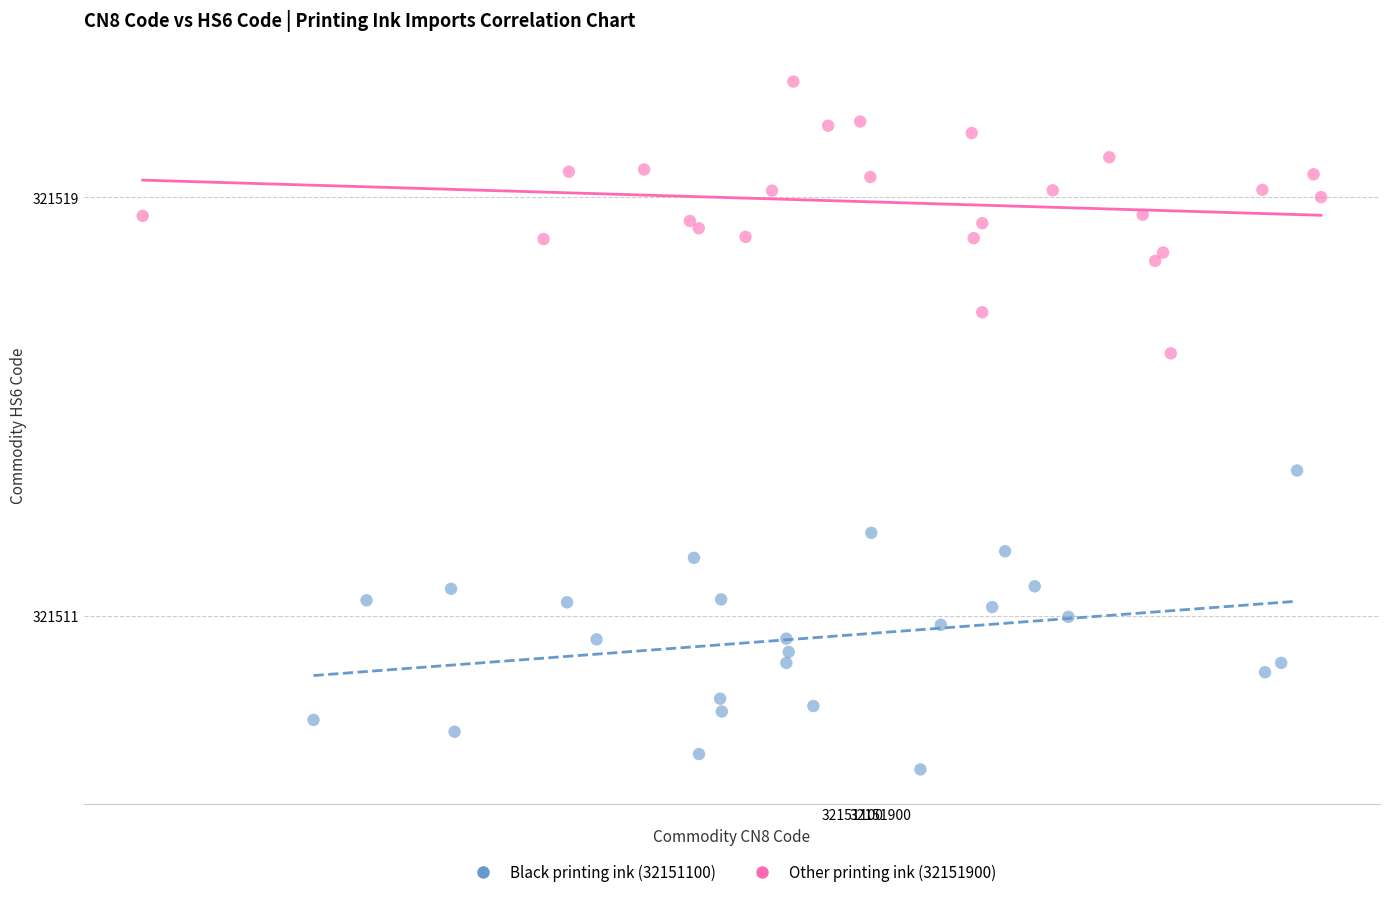

Which series reaches the maximum Y coordinate?

Other printing ink (32151900)